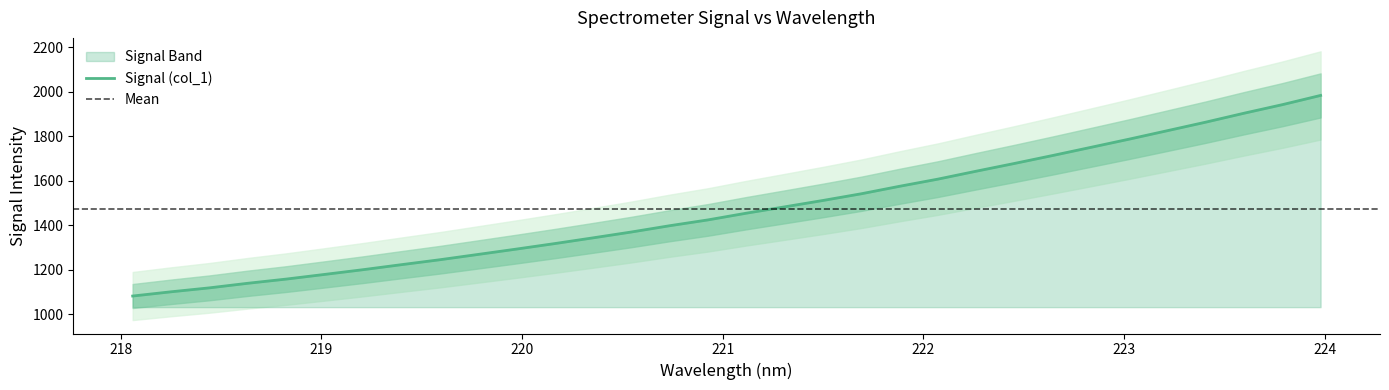

Reading left to right, extract all data points from this chart.

1081.3	1100.3	1118.0	1138.6	1157.5	1178.4	1199.7	1222.2	1244.3	1268.3	1292.3	1317.1	1342.9	1369.2	1397.5	1423.7	1453.9	1482.3	1511.1	1541.2	1574.9	1607.0	1642.7	1677.6	1713.4	1750.2	1787.1	1825.2	1863.5	1903.7	1942.1	1983.7